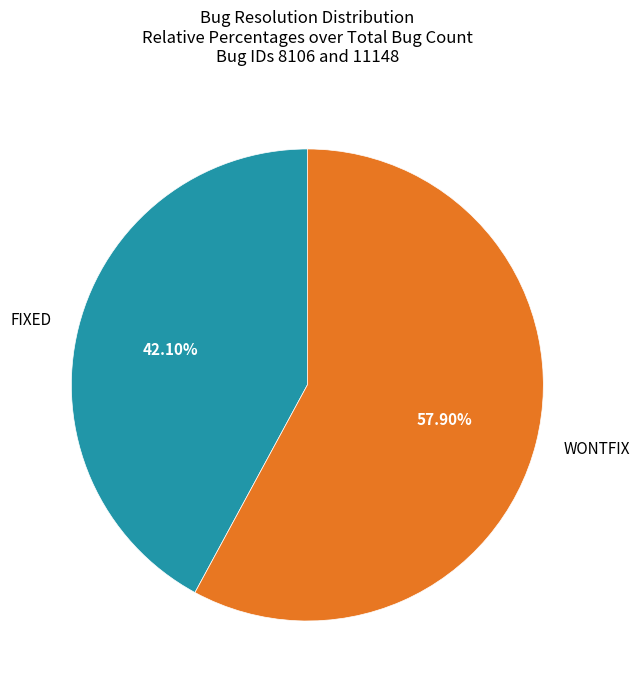

Do FIXED and WONTFIX together represent more than half of the pie?

Yes